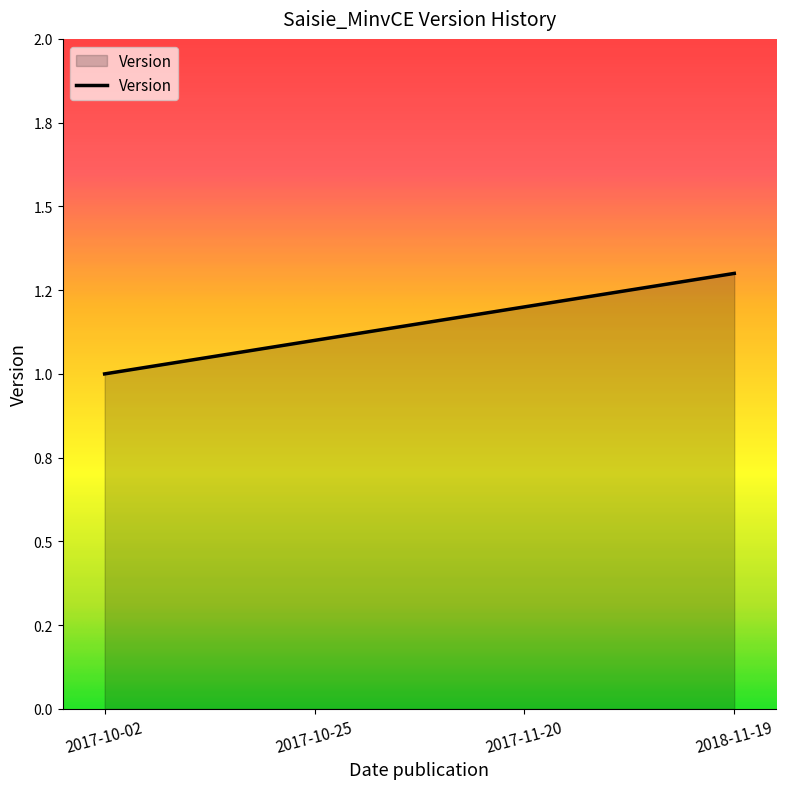

Which category has the lowest value across all series?

2017-10-02